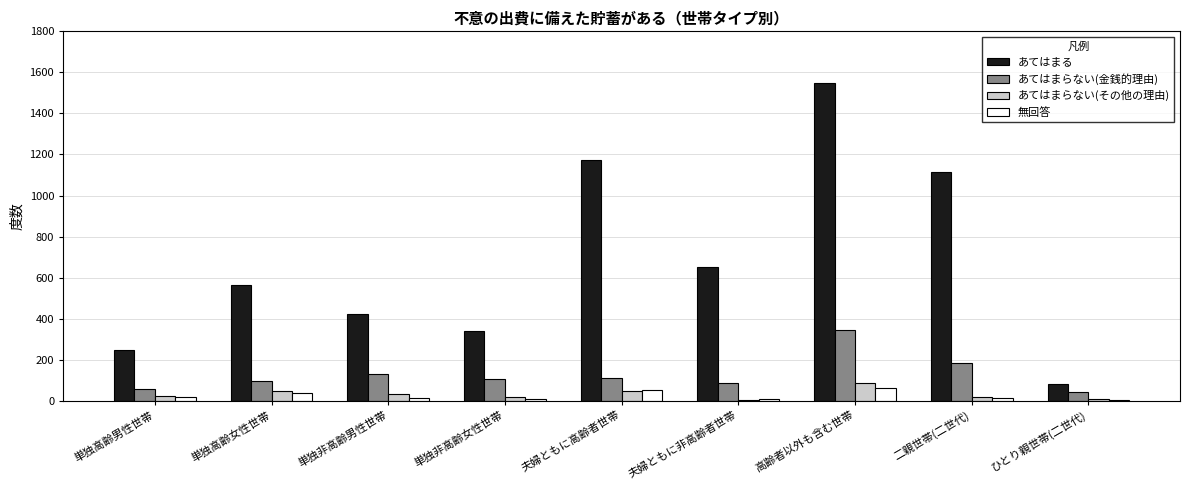

What is the maximum value shown in the chart?

1550